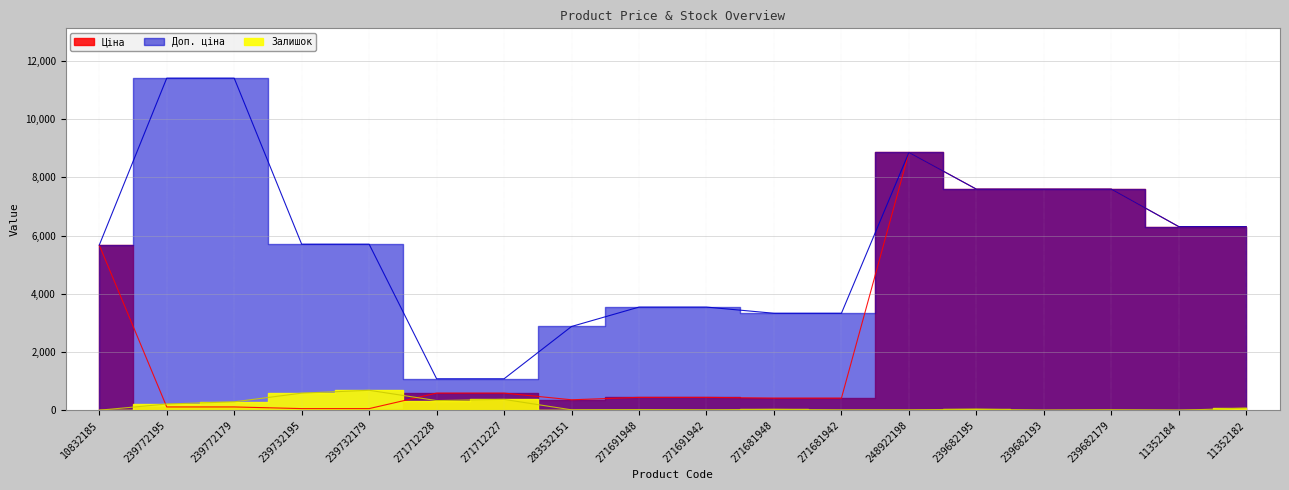

What value does the Доп. ціна series have at 239772179?

11410.0